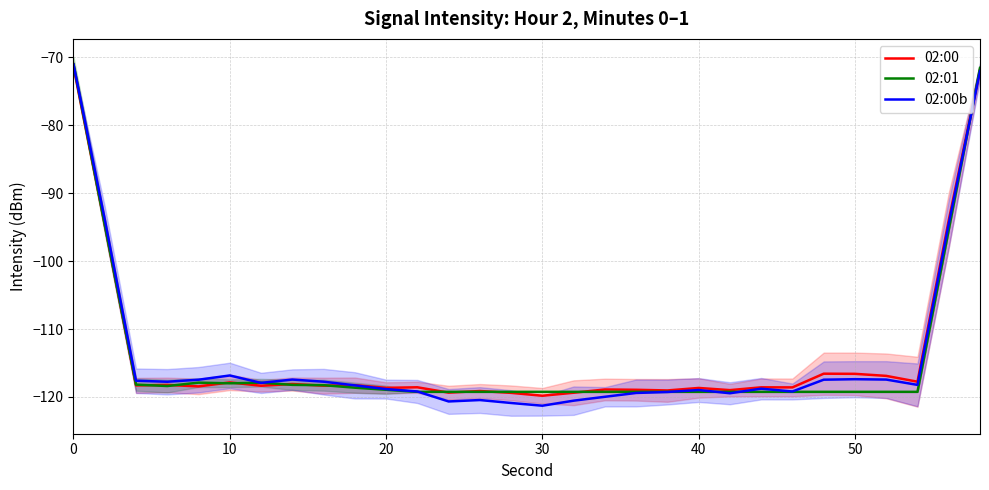

True or false: 02:01 has a value of -118.9 at 20.

True